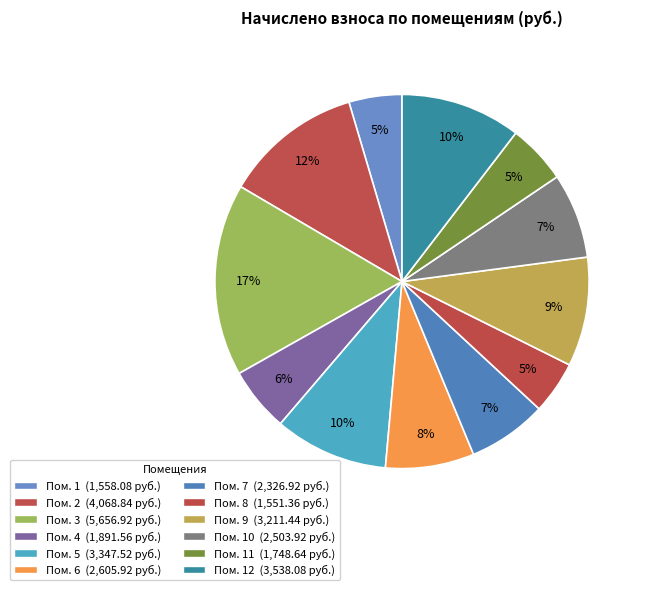

To the nearest percent, what is the average slice percentage?

8%